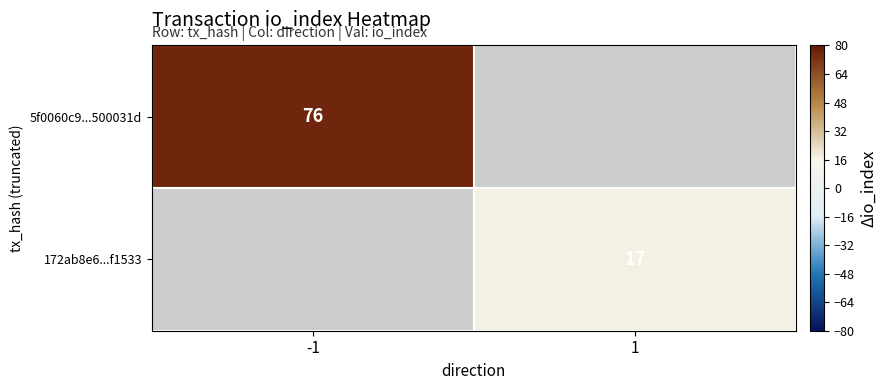

True or false: 5f0060c9...500031d has a value of 131.6 at -1.

False